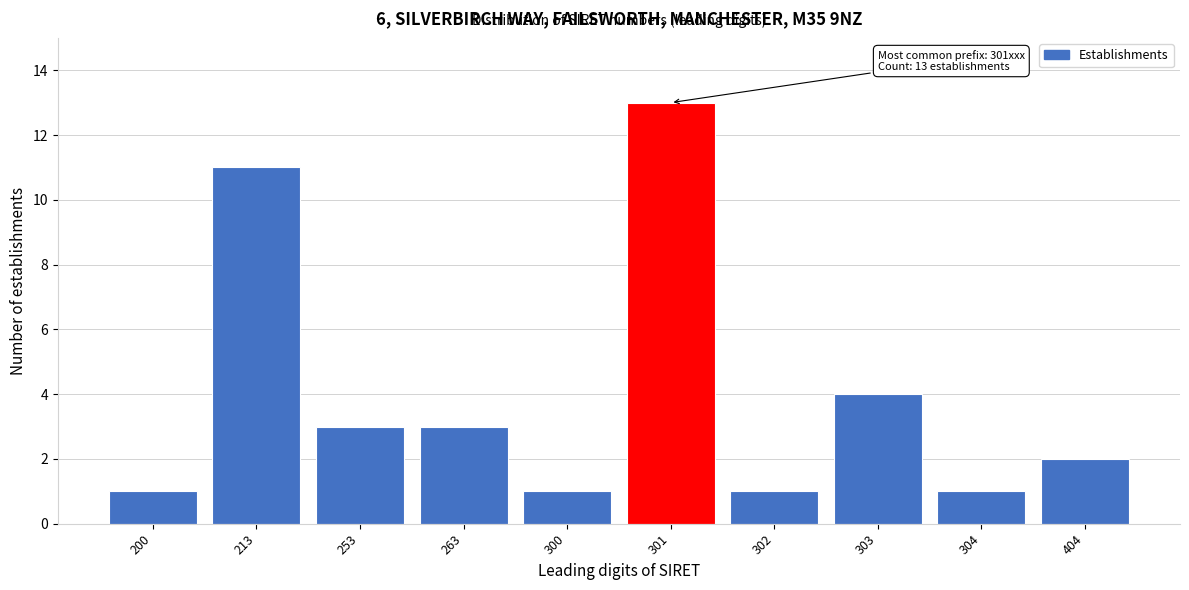

Reading right to left, what are all the values shown in this chart?

2	1	4	1	13	1	3	3	11	1